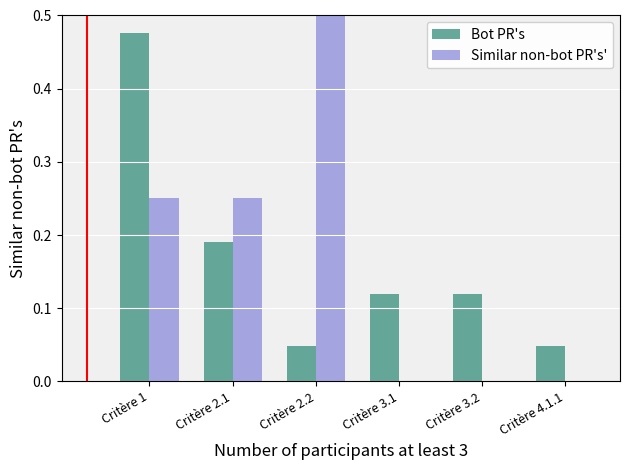

At which category is the sum across all series the highest?

Critère 1